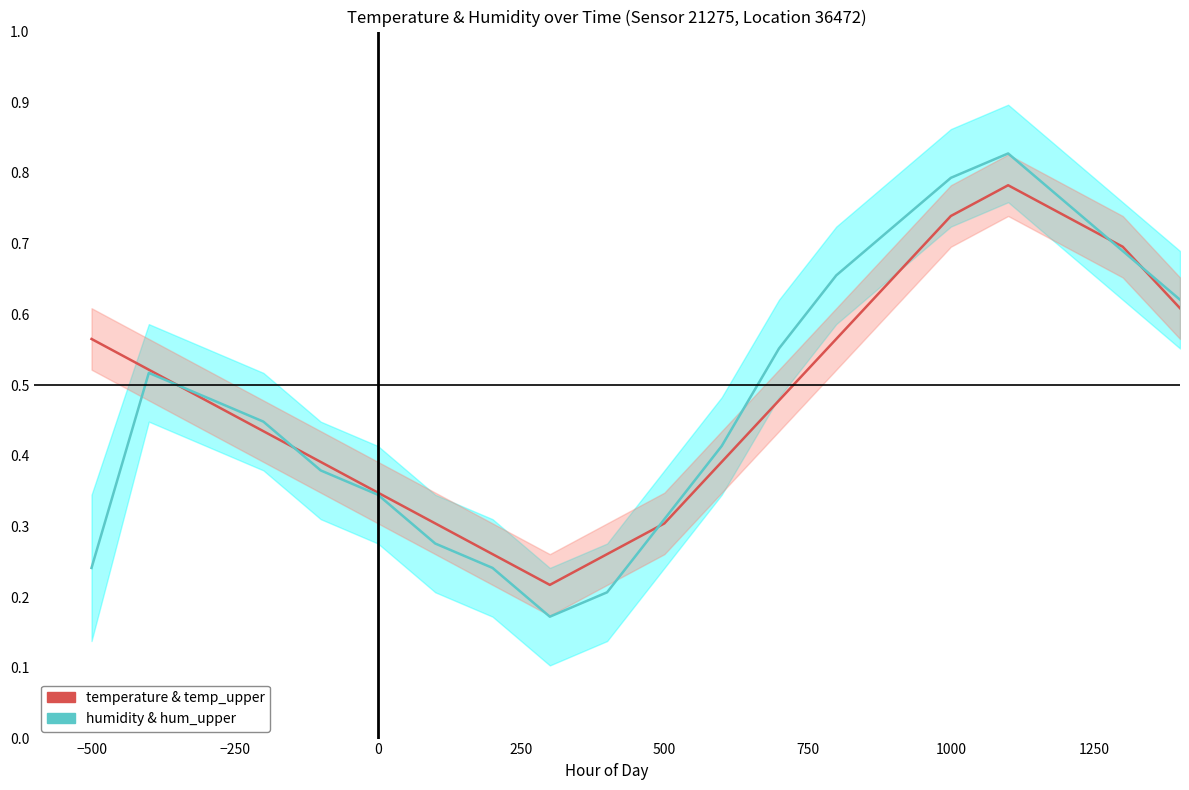

Does the chart display data point markers on the line(s)?

No